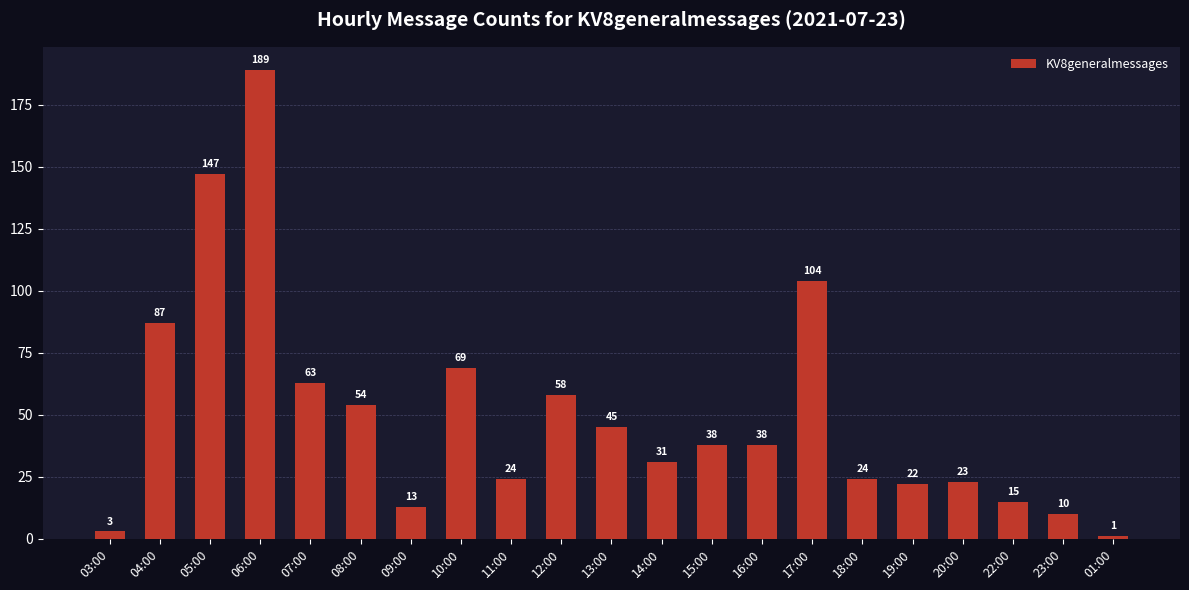

Reading right to left, transcribe all the data shown in this chart.

01:00=1	23:00=10	22:00=15	20:00=23	19:00=22	18:00=24	17:00=104	16:00=38	15:00=38	14:00=31	13:00=45	12:00=58	11:00=24	10:00=69	09:00=13	08:00=54	07:00=63	06:00=189	05:00=147	04:00=87	03:00=3